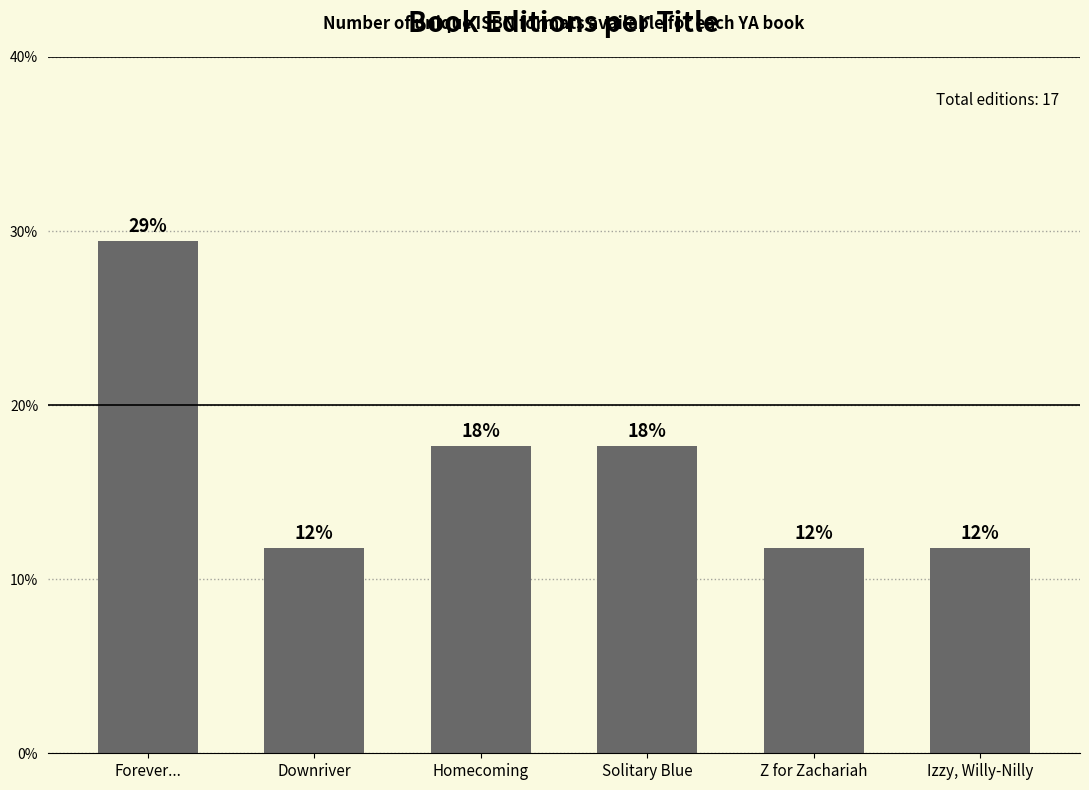

What is the value of the 5th bar from the left?

2